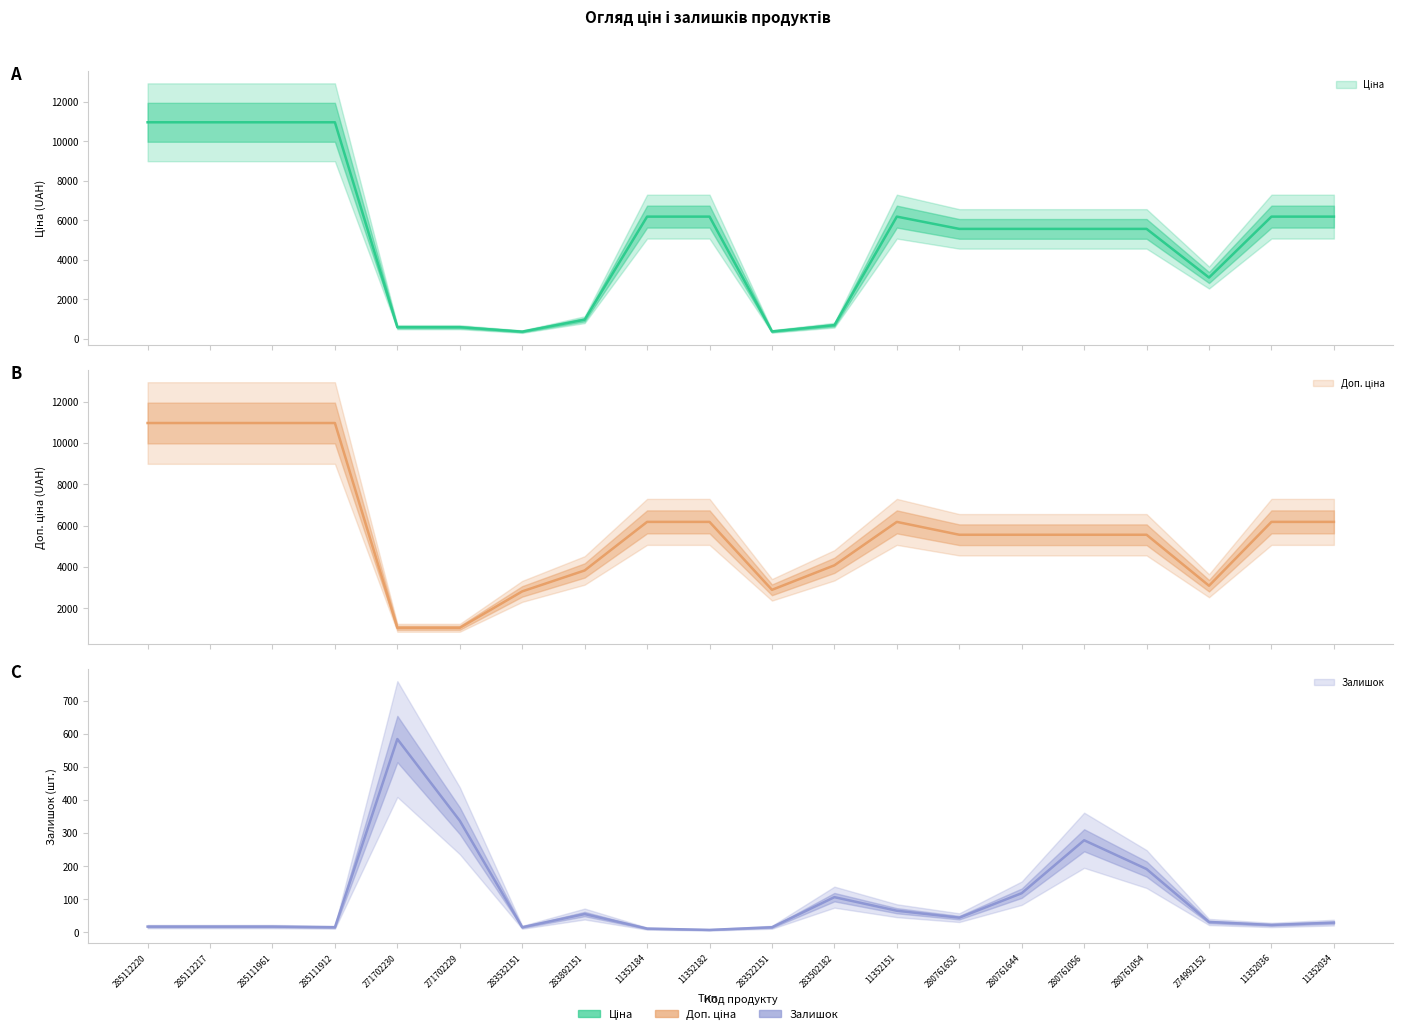

Does the chart display data point markers on the line(s)?

No